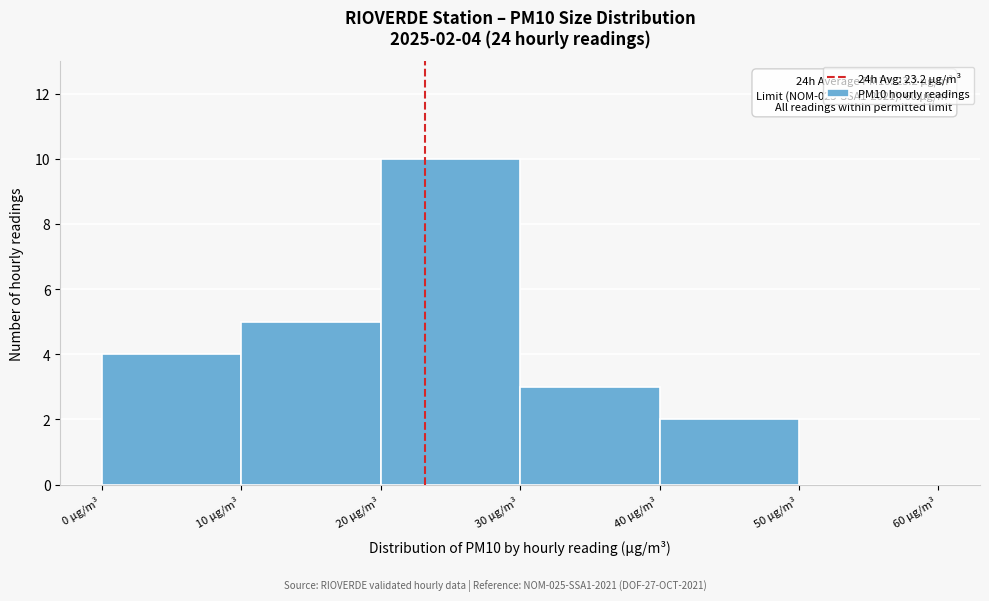

Over which range of the x-axis is the bar tallest?

20 to 30